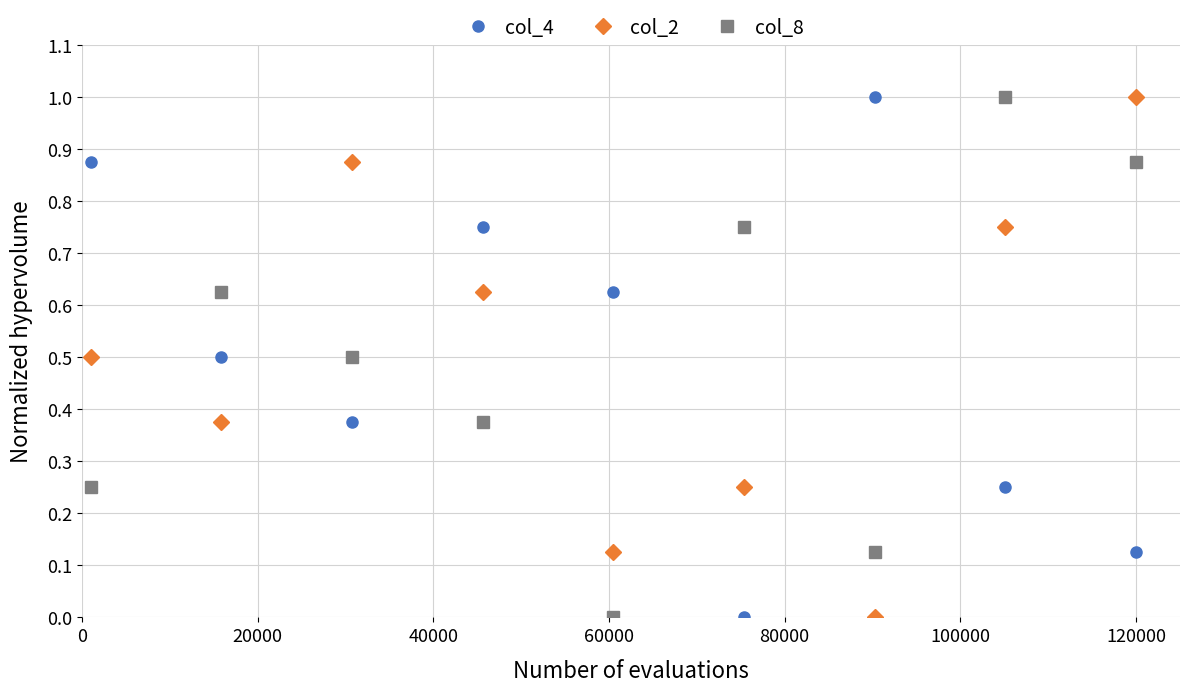

In col_4, how many points are higher than both neighbors (excluding endpoints)?

2